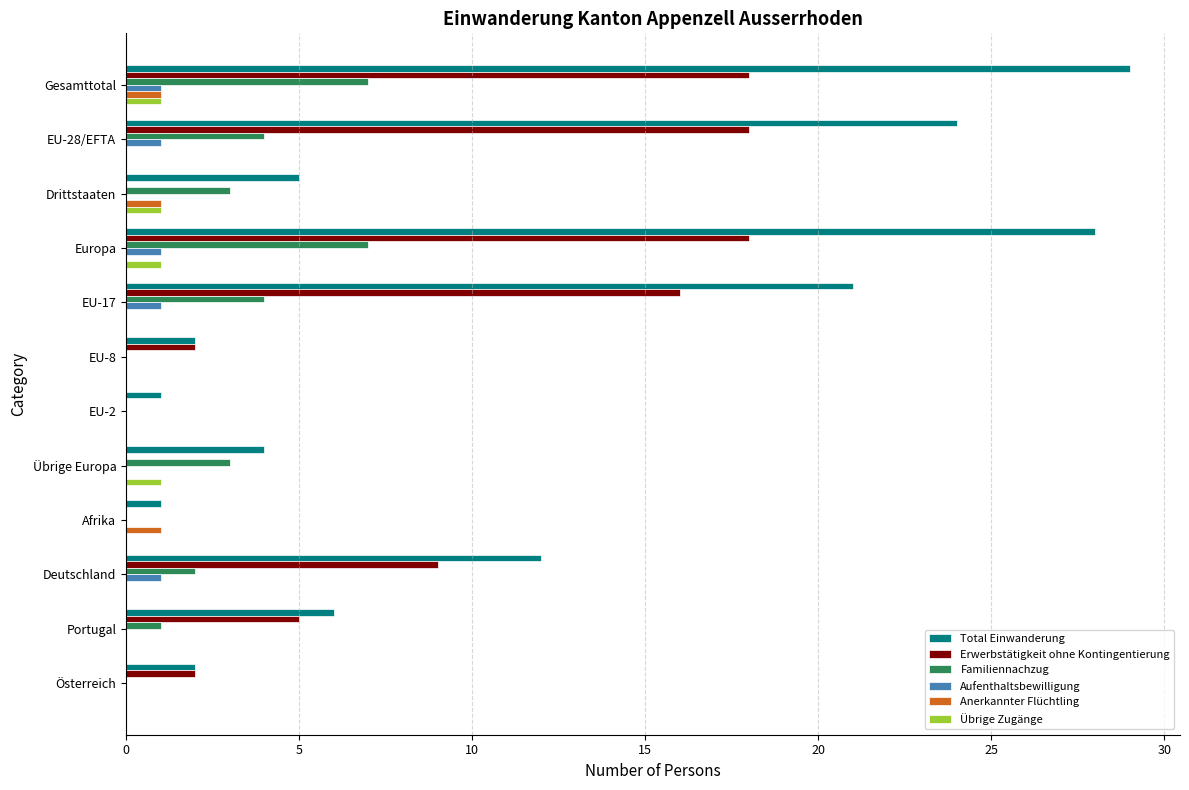

What is the sum of all Aufenthaltsbewilligung values?

5